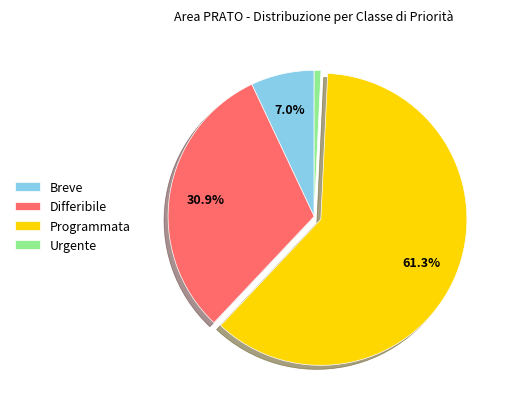

To the nearest percent, what portion does Programmata represent?

61%